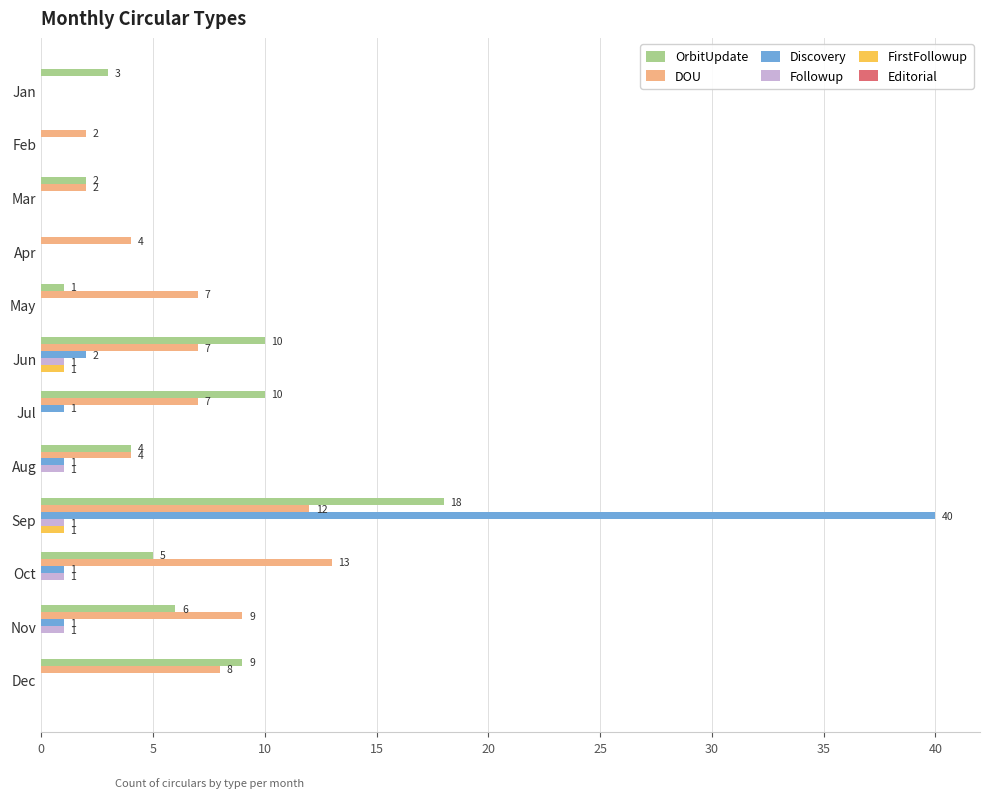

Which series has the largest total across all categories?

DOU